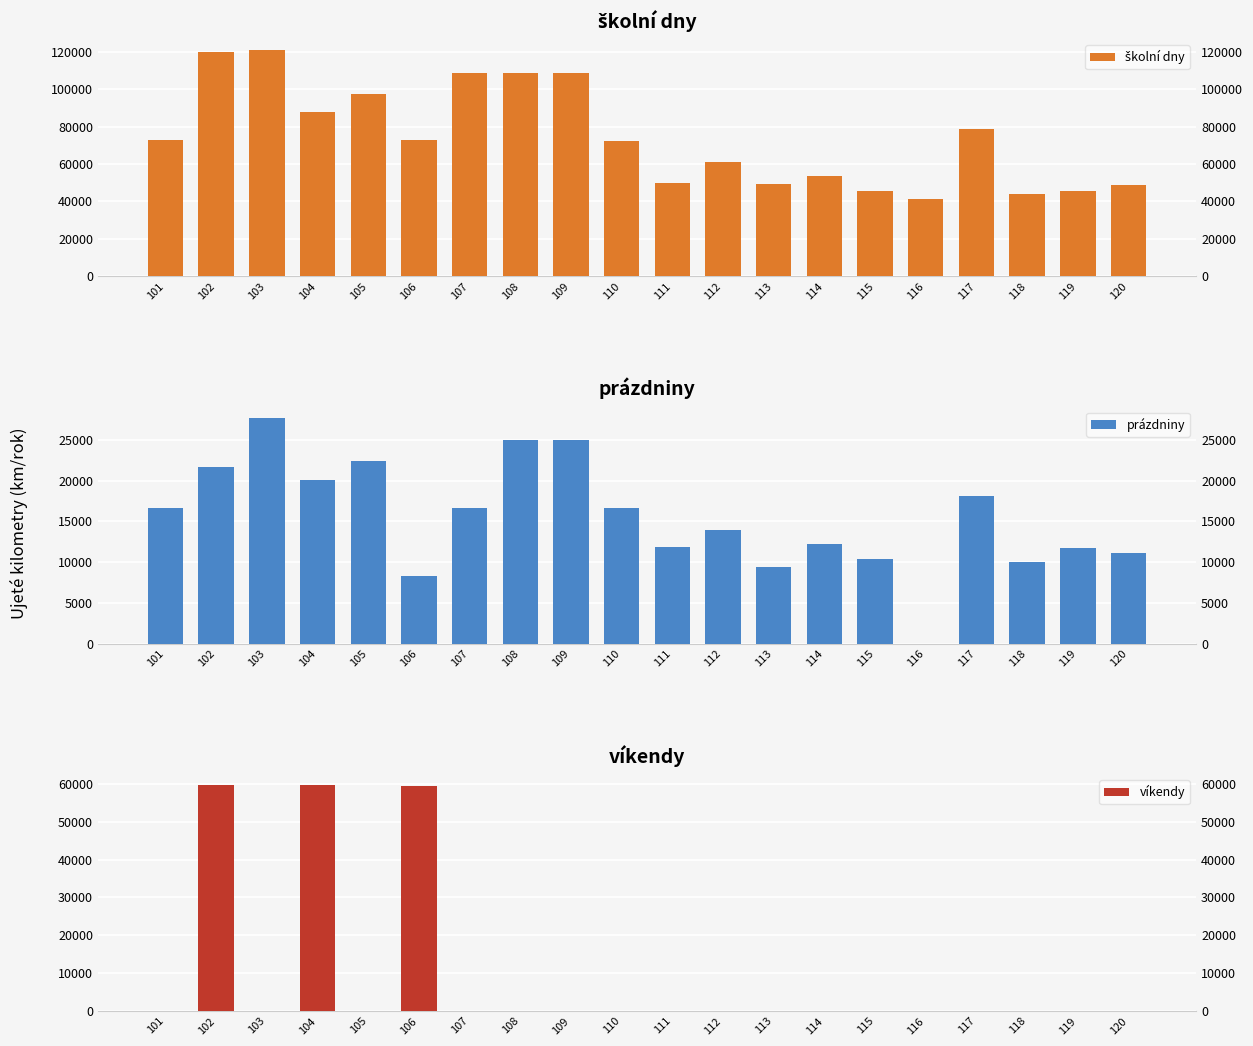

Is it true that víkendy equals -22697.8 at 118?

False